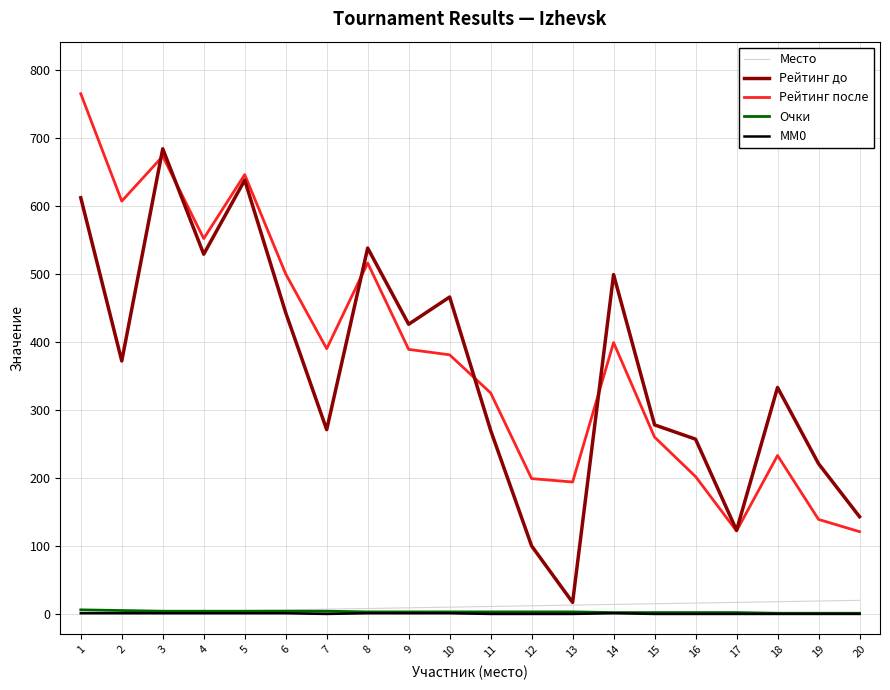

Is it true that Рейтинг после equals 139 at 19?

True